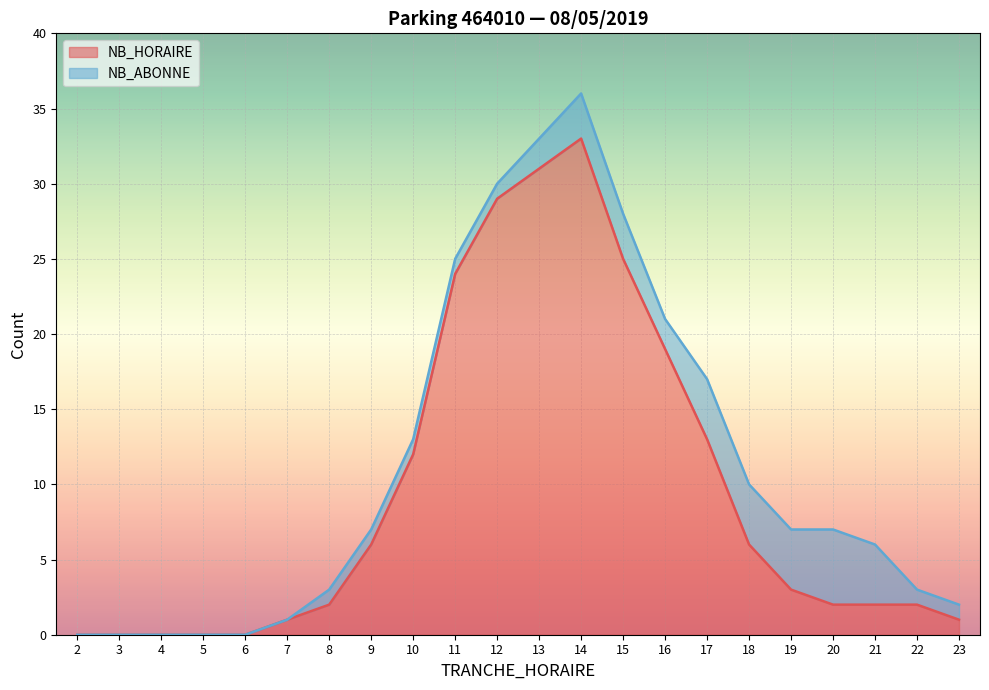

List the labels in order of value, smallest first.

2, 3, 4, 5, 6, 7, 23, 8, 20, 21, 22, 19, 9, 18, 10, 17, 16, 11, 15, 12, 13, 14